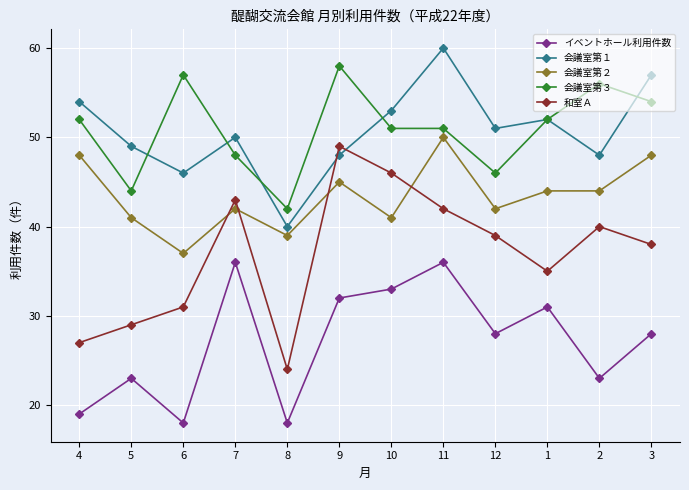

Where do 会議室第３ and 会議室第１ first cross each other?

5 and 6